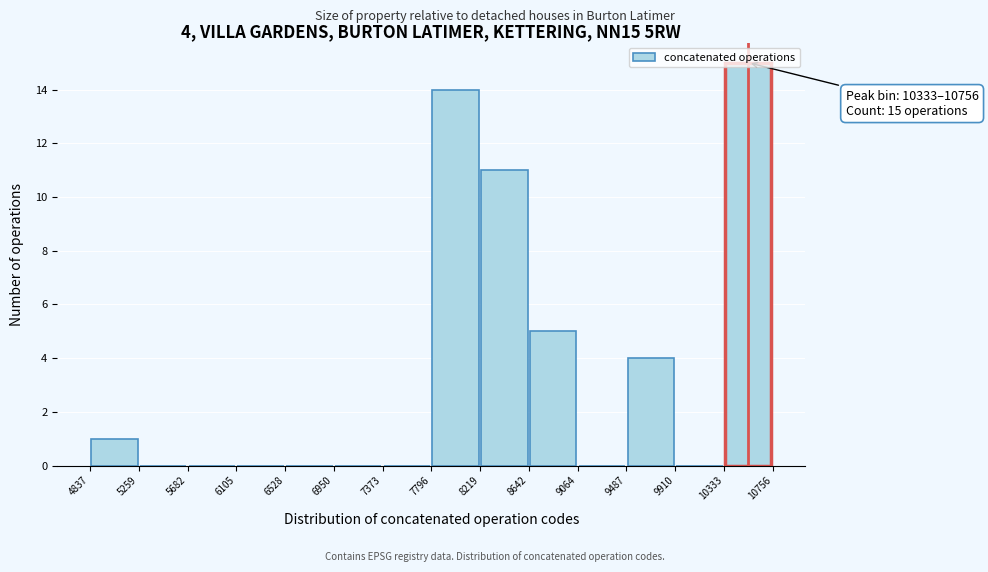

Which range on the x-axis has the tallest bar?

10333 to 10756